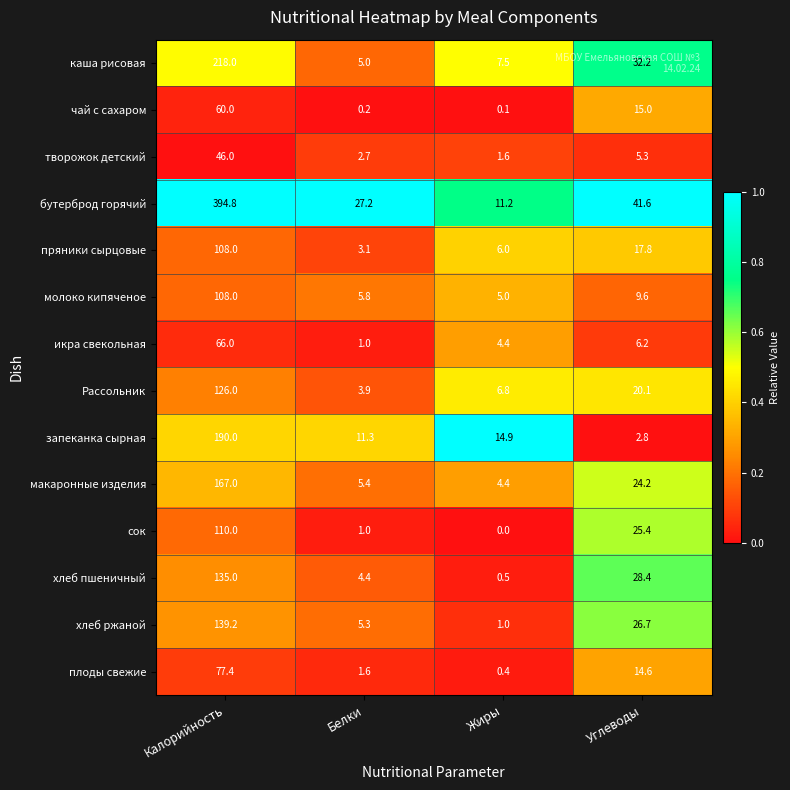

Which series has the widest spread of values?

бутерброд горячий